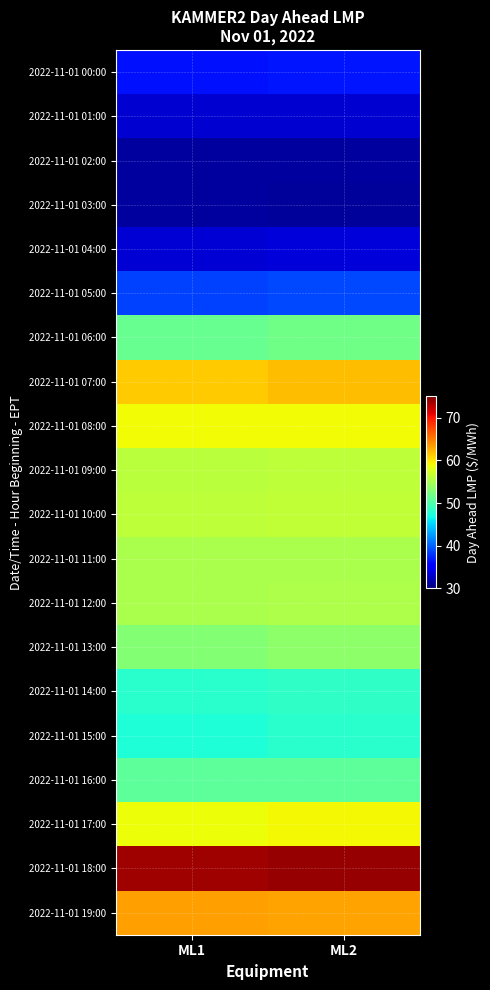

At ML1, list the series in order from largest to smallest.

2022-11-01 18:00, 2022-11-01 19:00, 2022-11-01 07:00, 2022-11-01 08:00, 2022-11-01 17:00, 2022-11-01 10:00, 2022-11-01 09:00, 2022-11-01 11:00, 2022-11-01 12:00, 2022-11-01 13:00, 2022-11-01 06:00, 2022-11-01 16:00, 2022-11-01 14:00, 2022-11-01 15:00, 2022-11-01 05:00, 2022-11-01 00:00, 2022-11-01 04:00, 2022-11-01 01:00, 2022-11-01 02:00, 2022-11-01 03:00